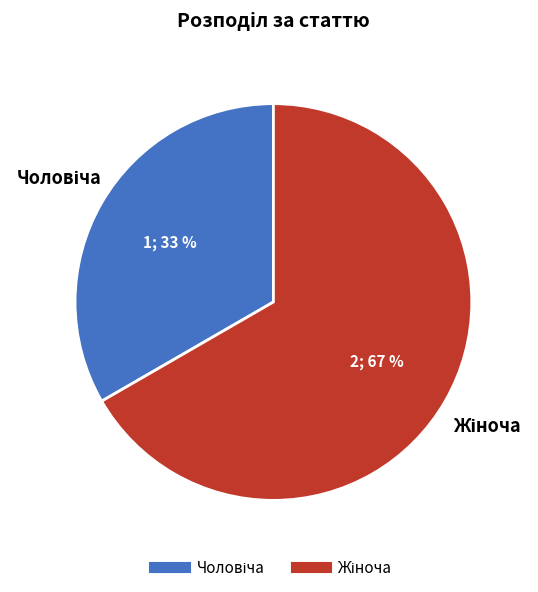

To the nearest percent, what is the average slice percentage?

50%